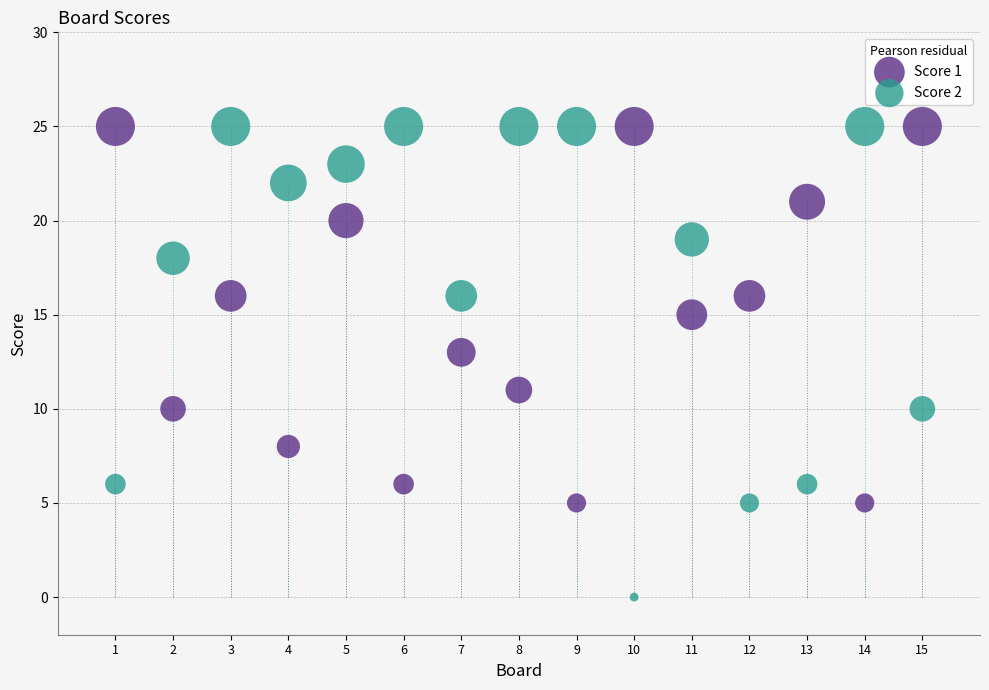

Which series contains the lowest Y value?

Score 2